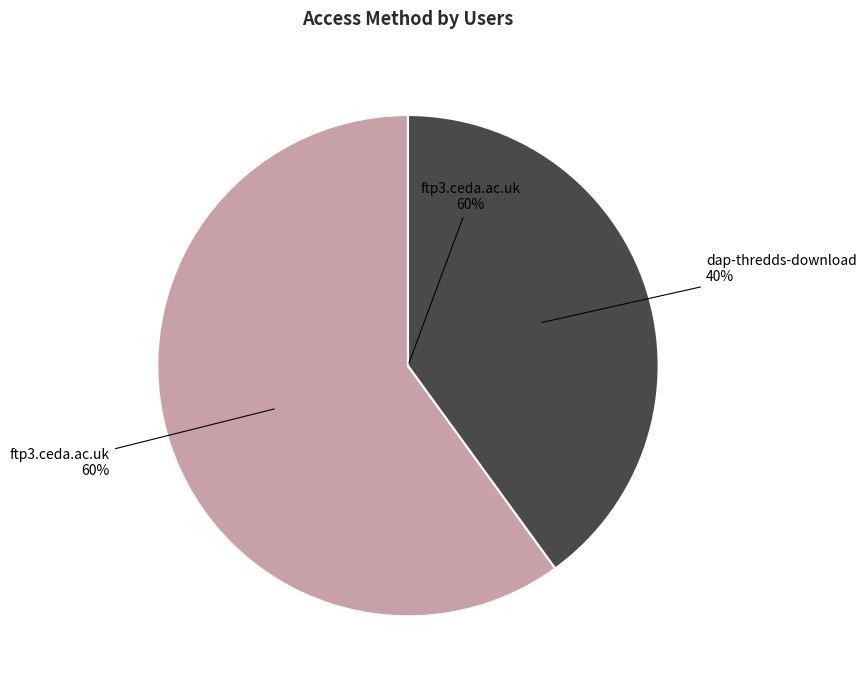

True or false: ftp3.ceda.ac.uk accounts for 71% of the total.

False